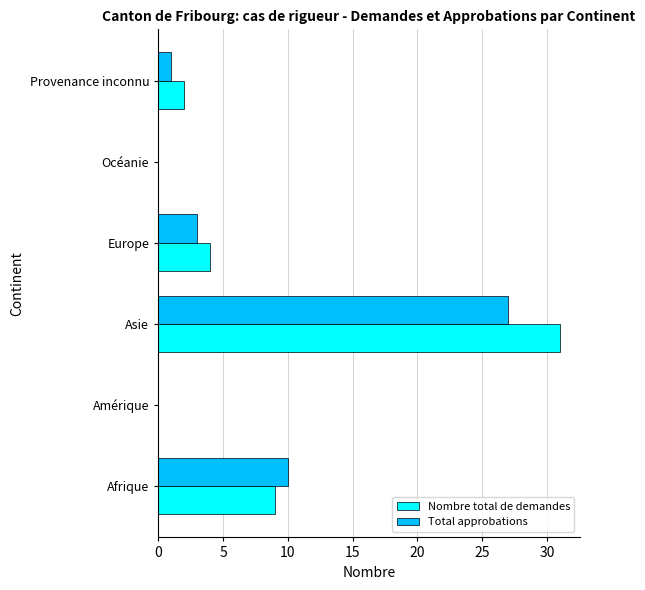

Which series has the widest spread of values?

Nombre total de demandes